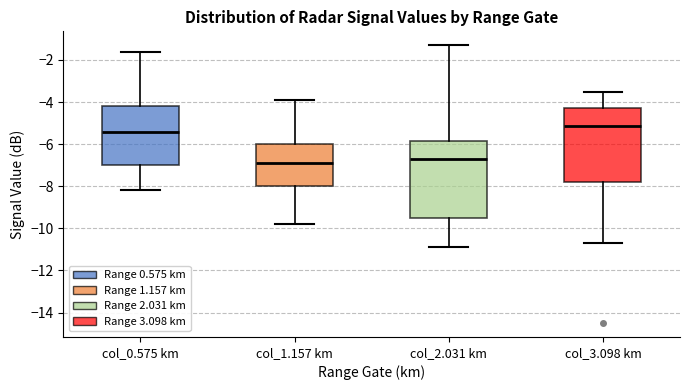

Which box's median line is the lowest?

col_1.157 km